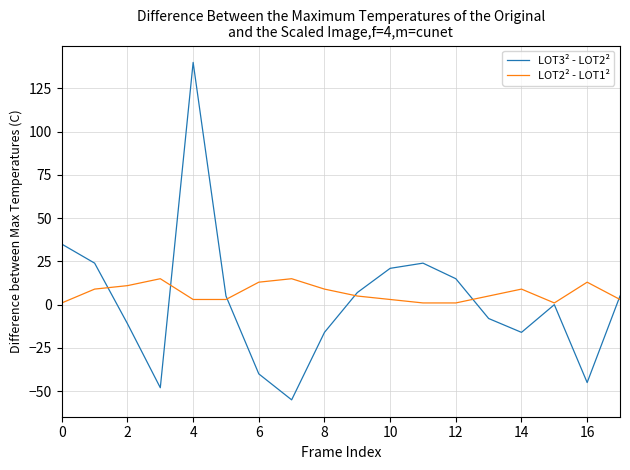

What is the smallest value displayed?

-55